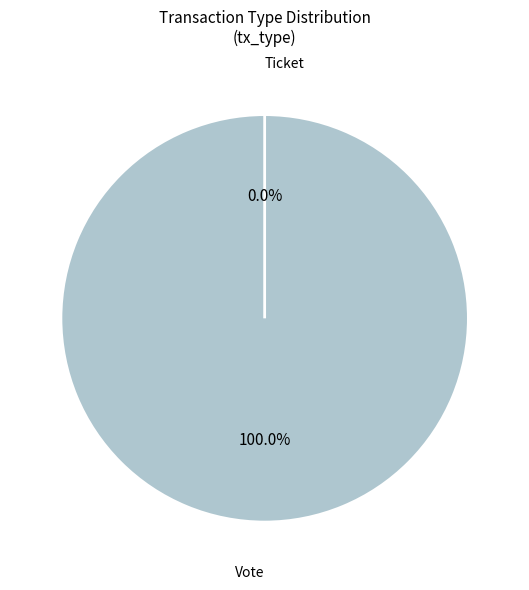

Between Ticket and Vote, which is larger?

Vote